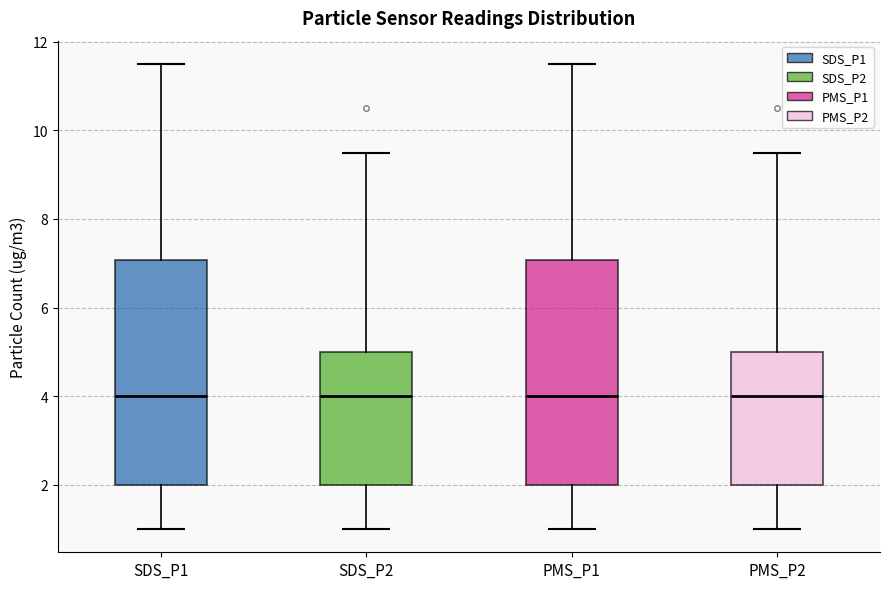

Where is the lower edge of the box for PMS_P1 on the y-axis? The values are not printed on the chart, so give them approximately, as read against the axis.

2.0